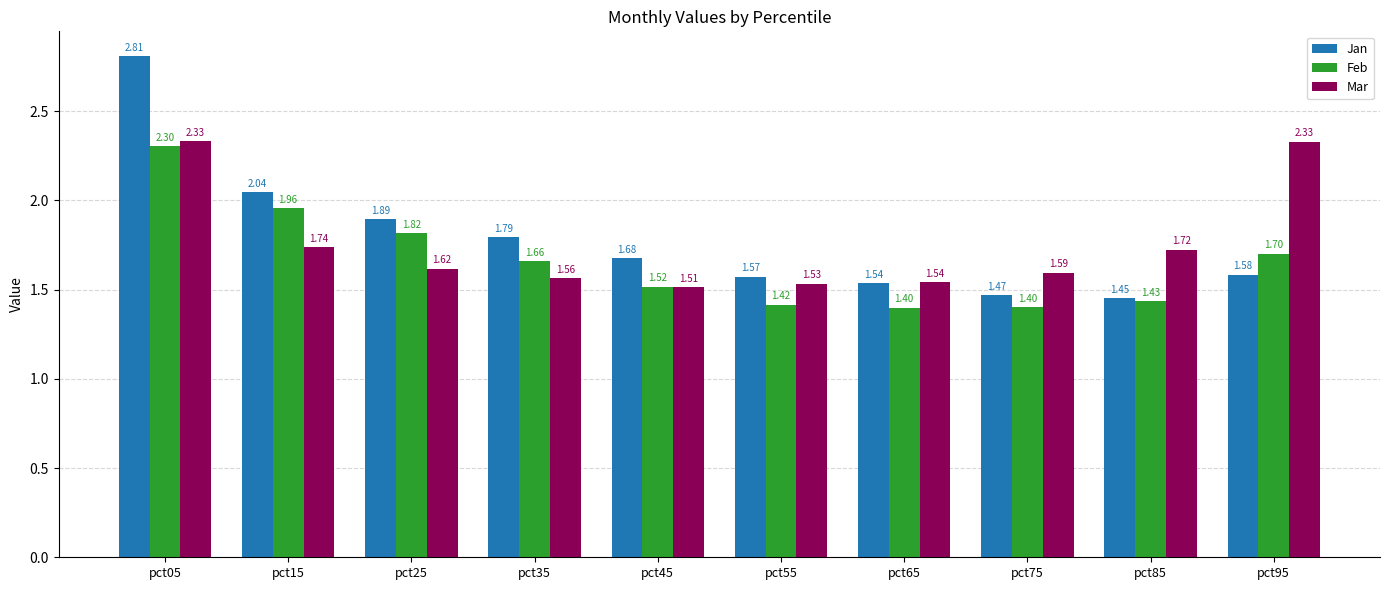

How many bars are there in total?

30